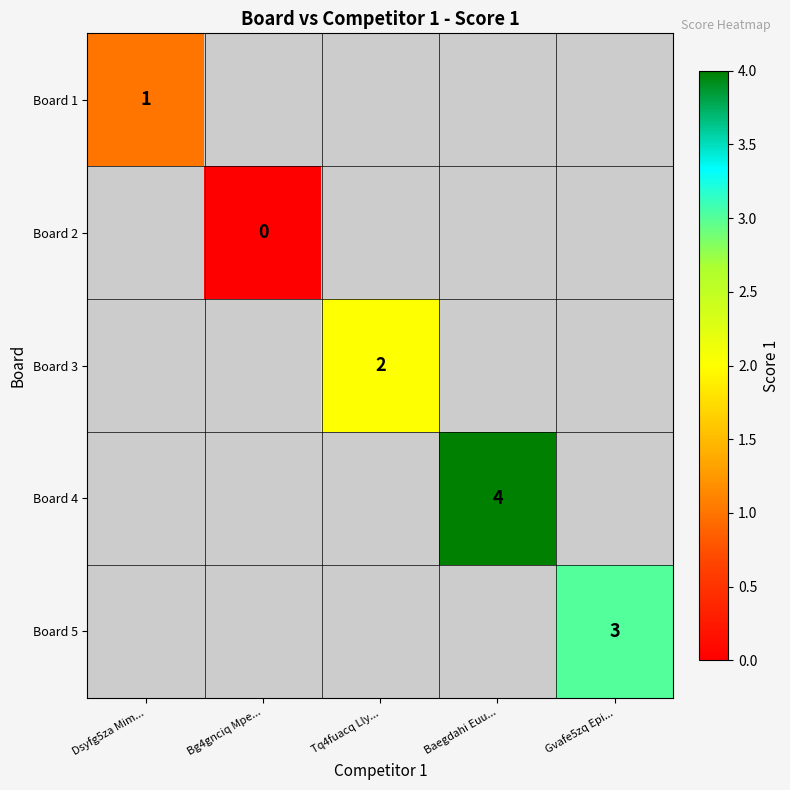

The Board 4 series shows 4 at Baegdahi Euu.... True or false?

True